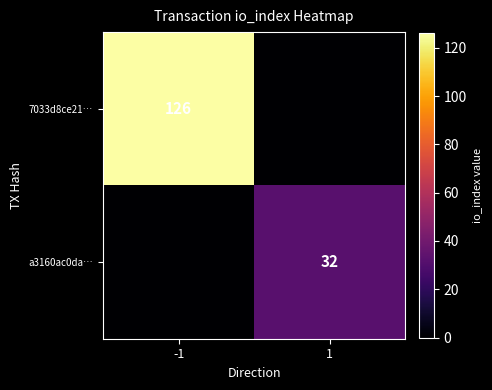

True or false: 7033d8ce21… has a value of 62 at -1.

False